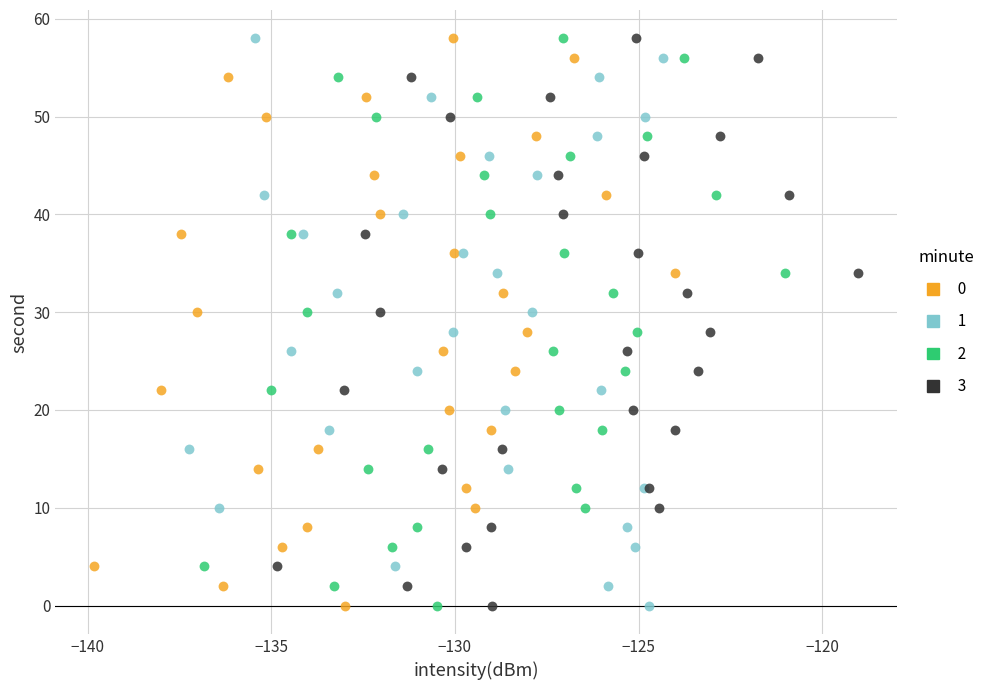

What are all the series names shown in the legend?

0, 1, 2, 3